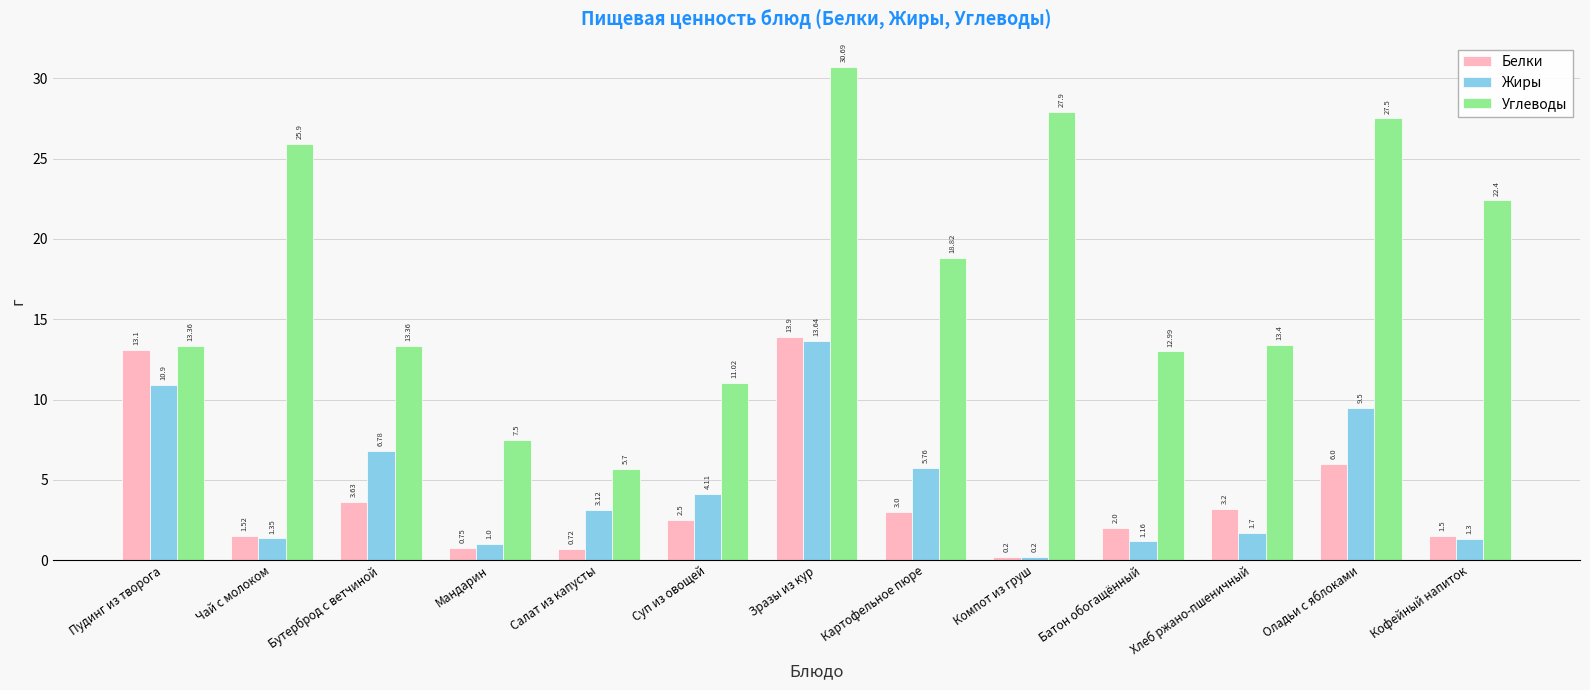

What is the value of the Жиры bar at the 1st from the left?

10.9